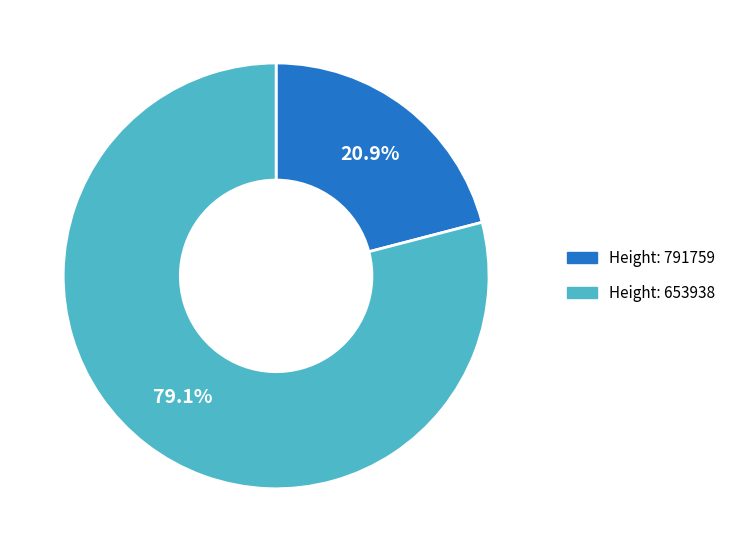

Which slice is the smallest?

Height: 791759